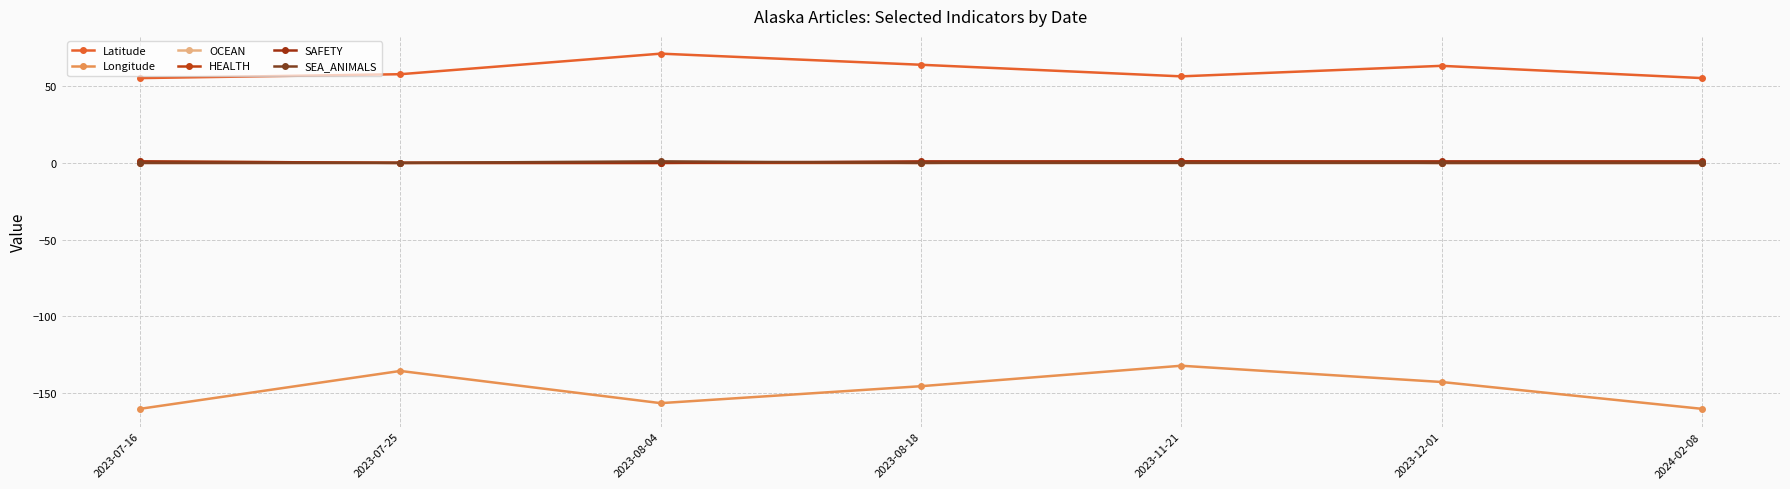

What is the label of the 7th point from the left?

2024-02-08